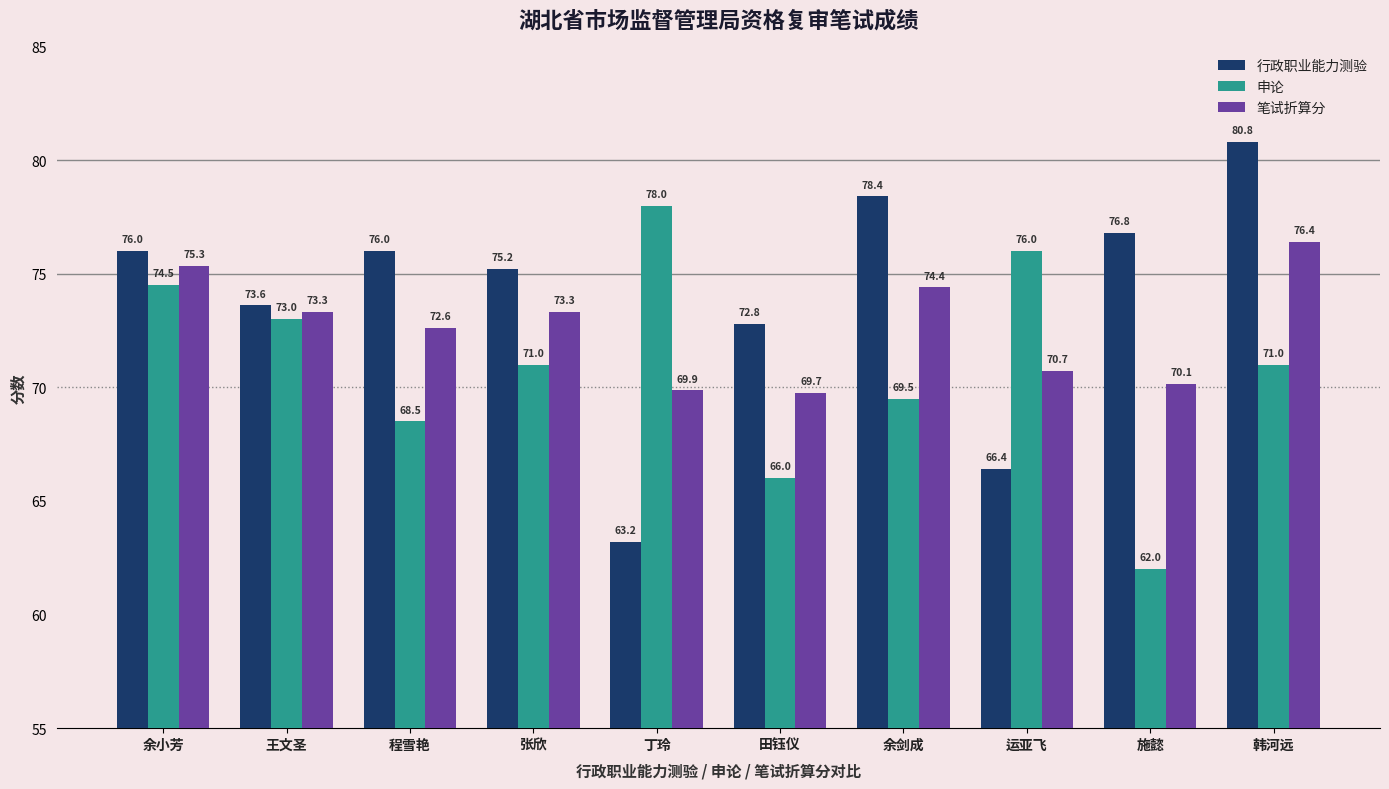

Which series has the largest range (max minus min)?

行政职业能力测验